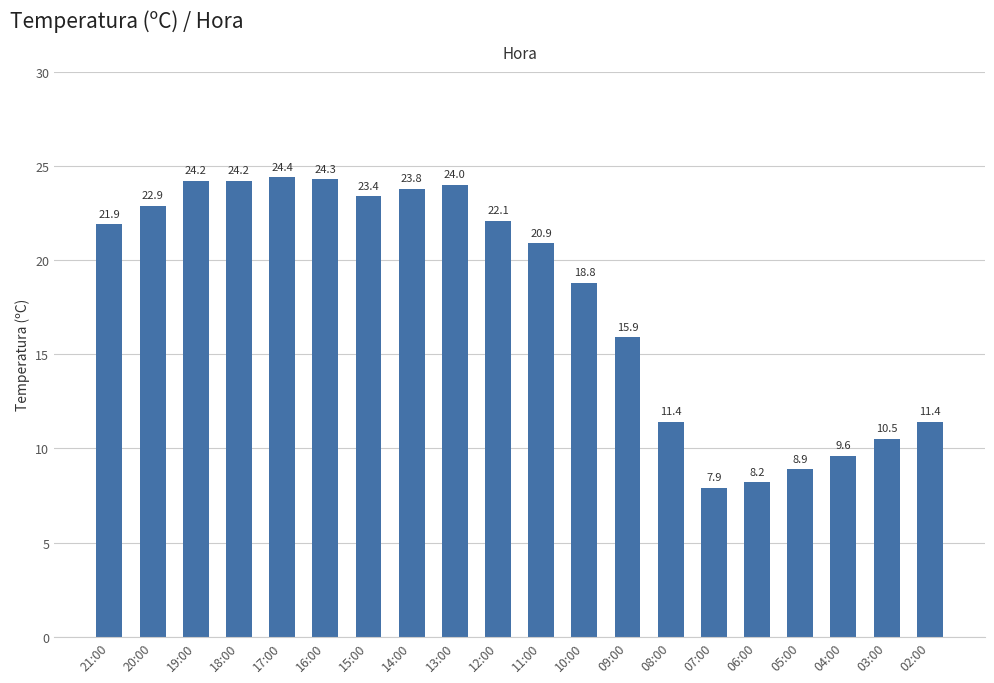

At which label is the value closest to 16?

09:00